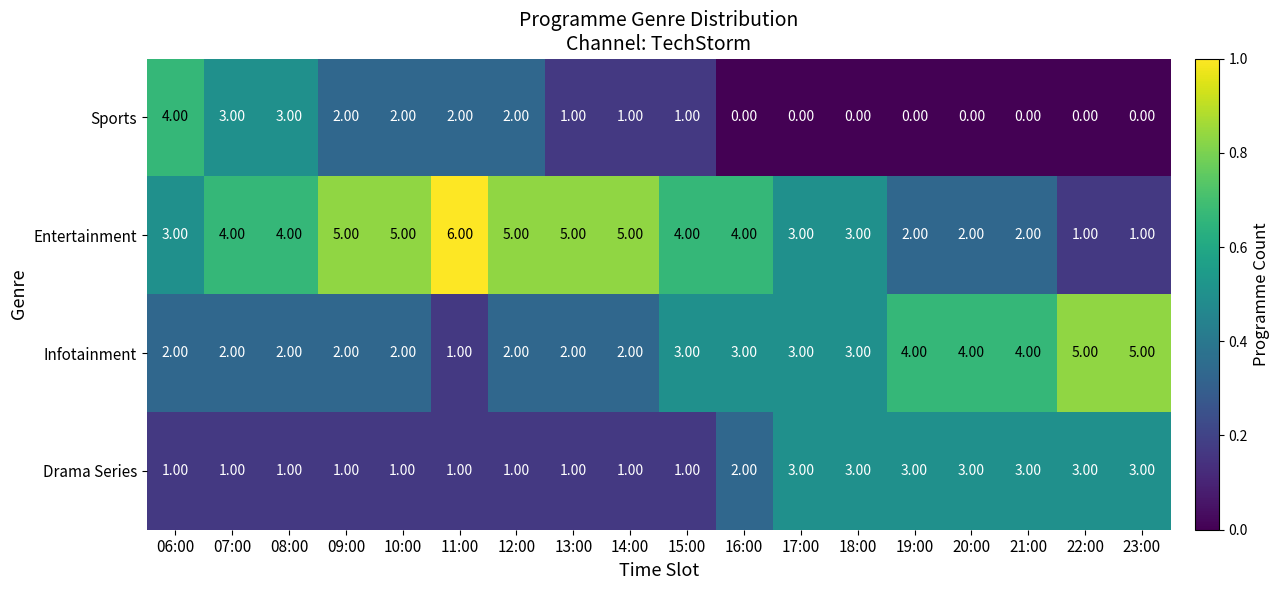

Which series has the largest total across all categories?

Entertainment